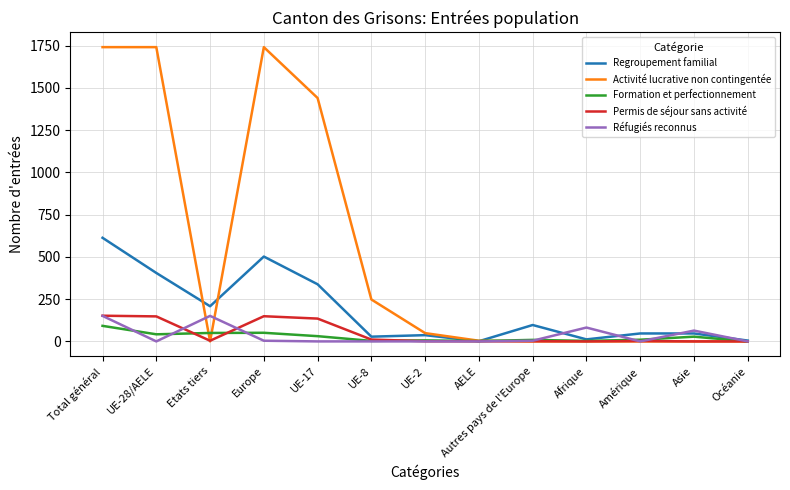

Which series changed the most between Total général and Océanie?

Activité lucrative non contingentée